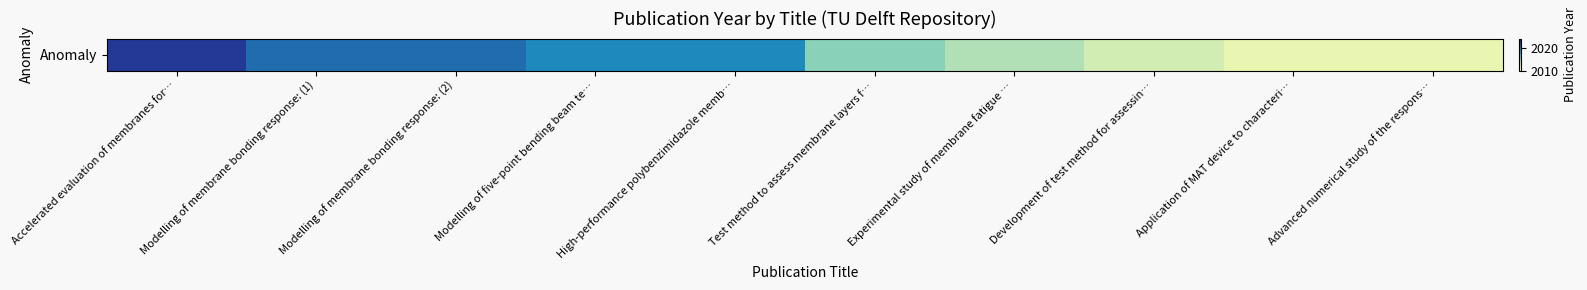

At which label is the value closest to 2017?

Modelling of five-point bending beam te…